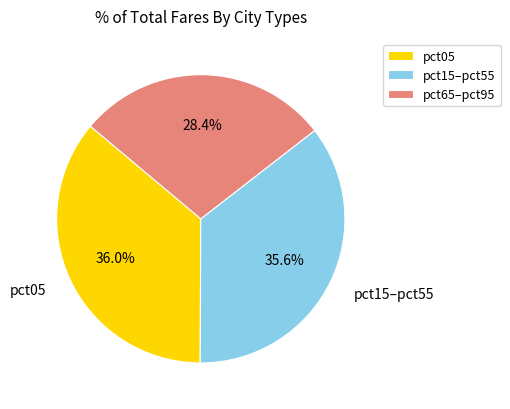

Does any single category account for the majority?

No